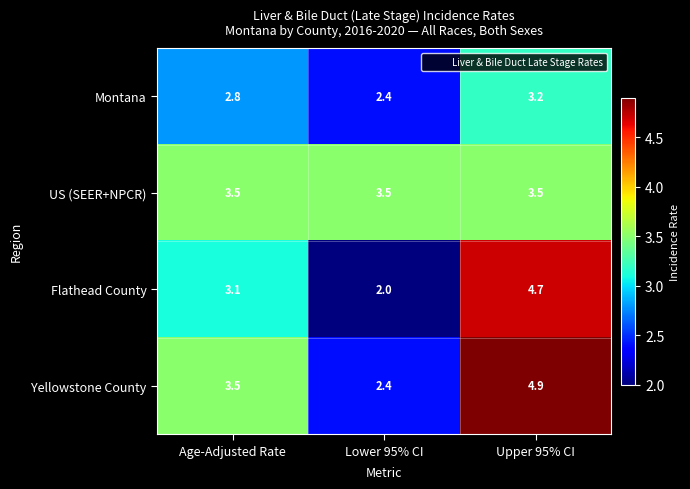

How many values in the Yellowstone County series are below 3?

1